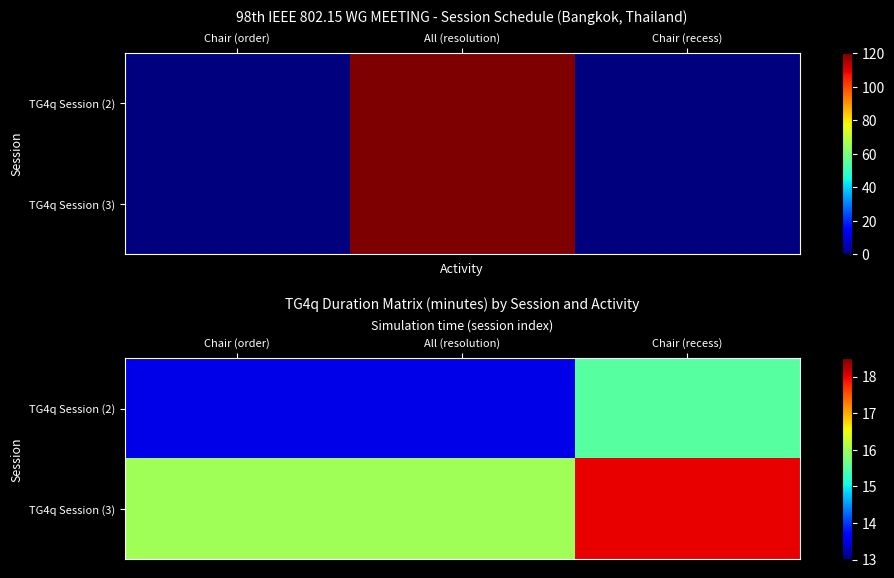

Between Chair (recess) and All (resolution), which is larger?

Chair (recess)